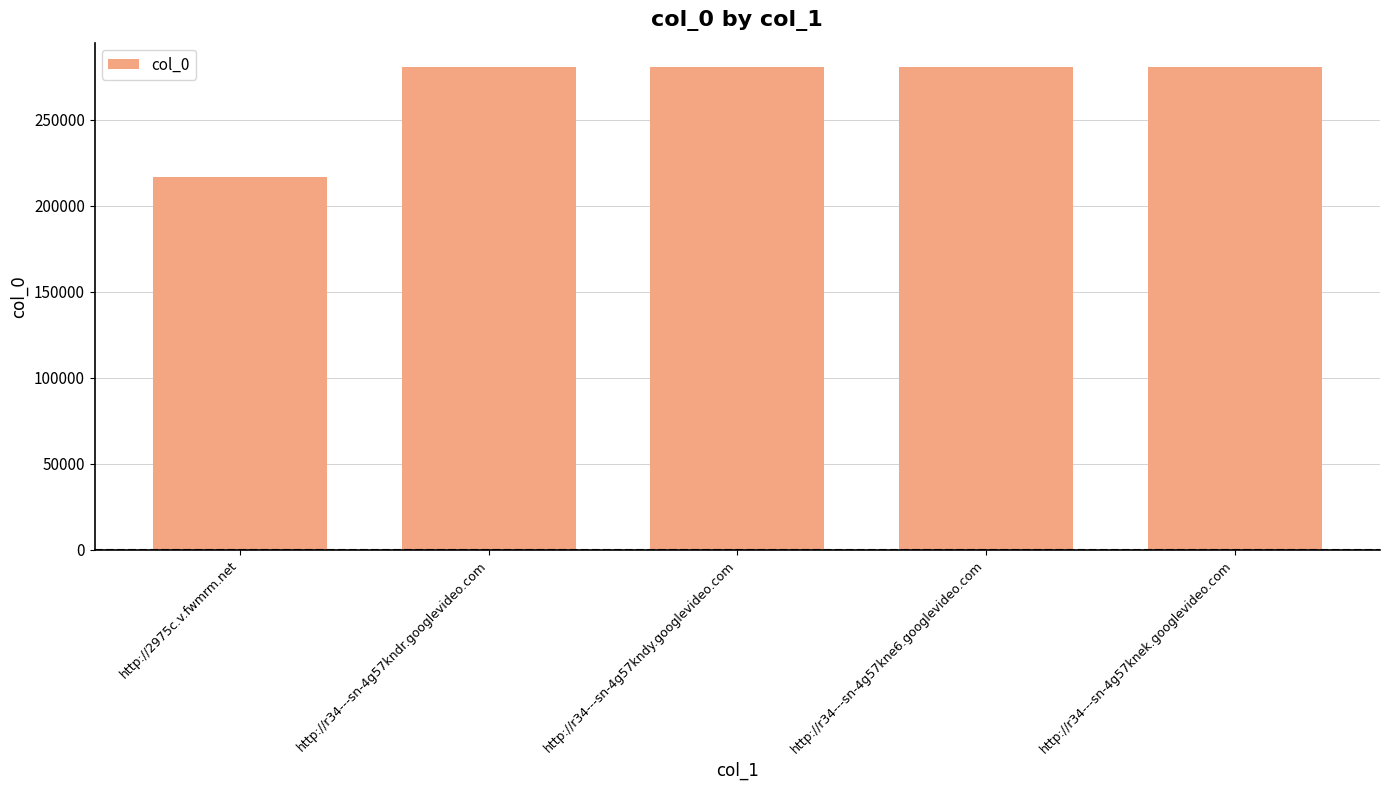

Read the value at http://2975c.v.fwmrm.net, to the nearest 50.

216600